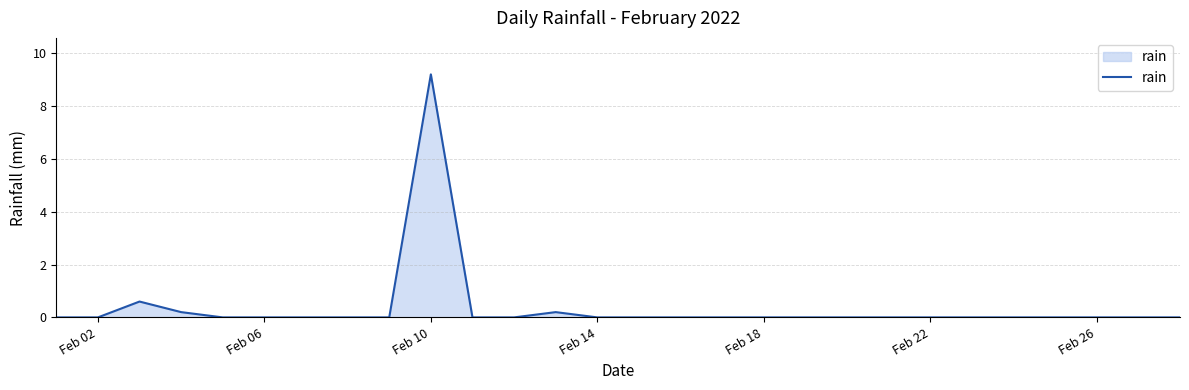

What is the difference between the maximum and minimum values?

9.2